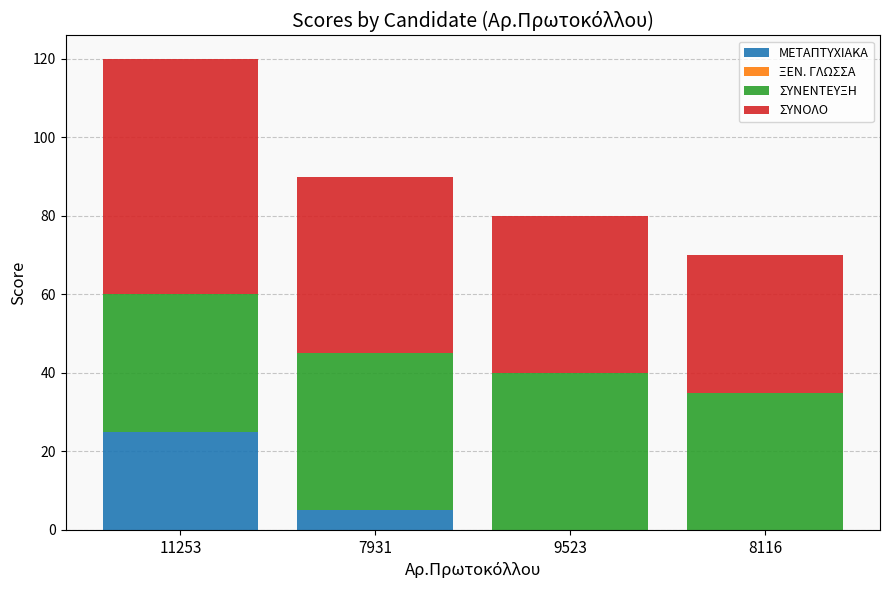

The ΜΕΤΑΠΤΥΧΙΑΚΑ series shows 25 at 11253. True or false?

True